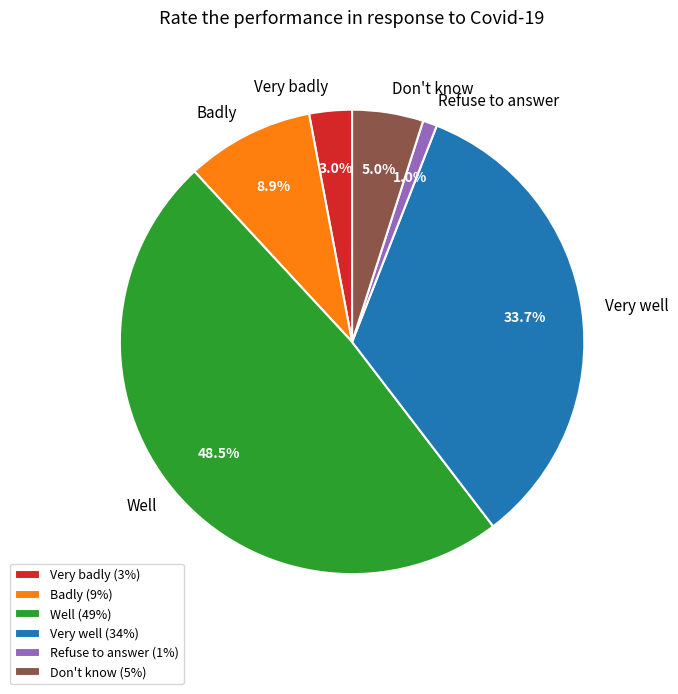

How many slices are in this pie chart?

6